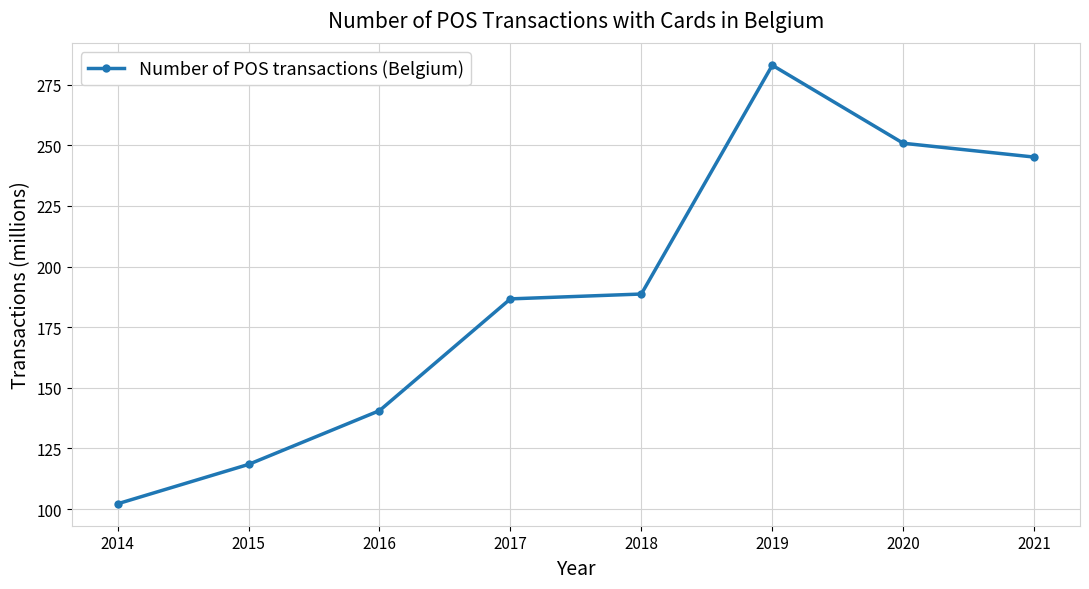

What is the change in value from 2016 to 2020?

+110.3